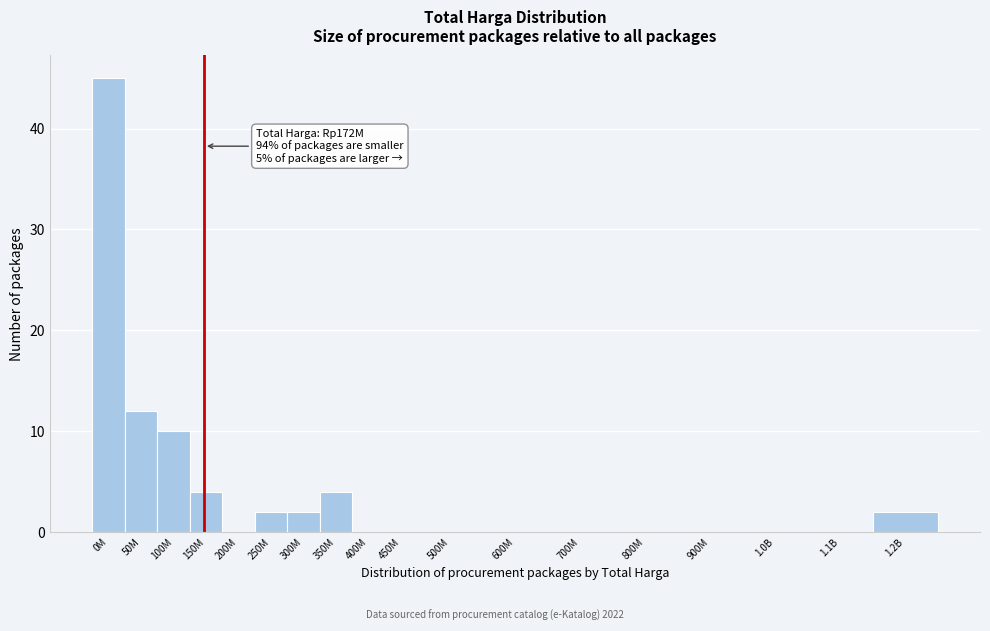

Reading right to left, list all the values displayed in this chart.

1.2B=2	1.1B=0	1.0B=0	900M=0	800M=0	700M=0	600M=0	500M=0	450M=0	400M=0	350M=4	300M=2	250M=2	200M=0	150M=4	100M=10	50M=12	0M=45